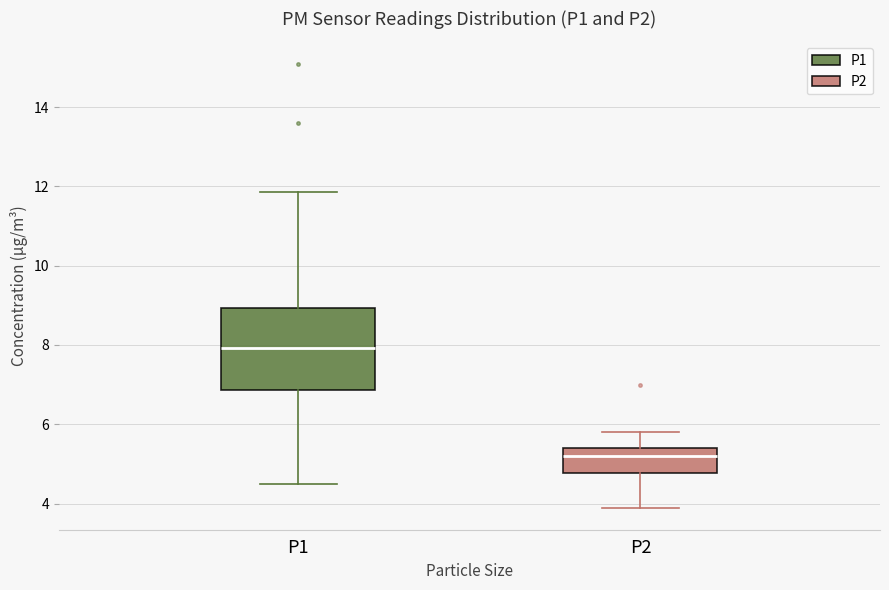

Where does the lower whisker of the box for P1 end on the y-axis? The values are not printed on the chart, so give them approximately, as read against the axis.

4.6